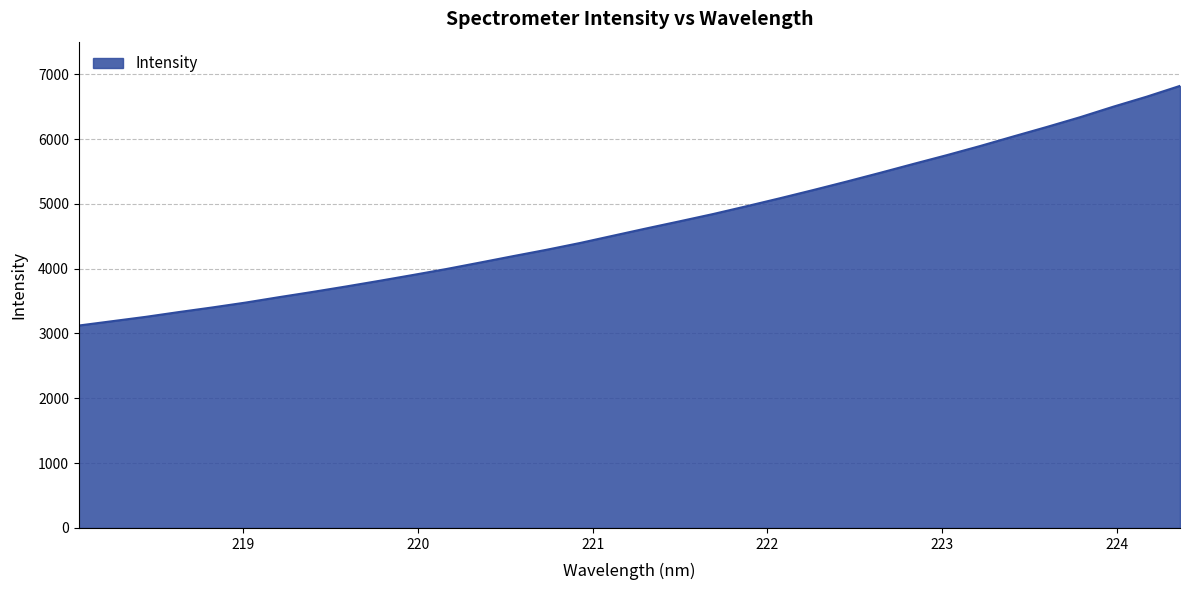

Count the number of categories in the chart.

34